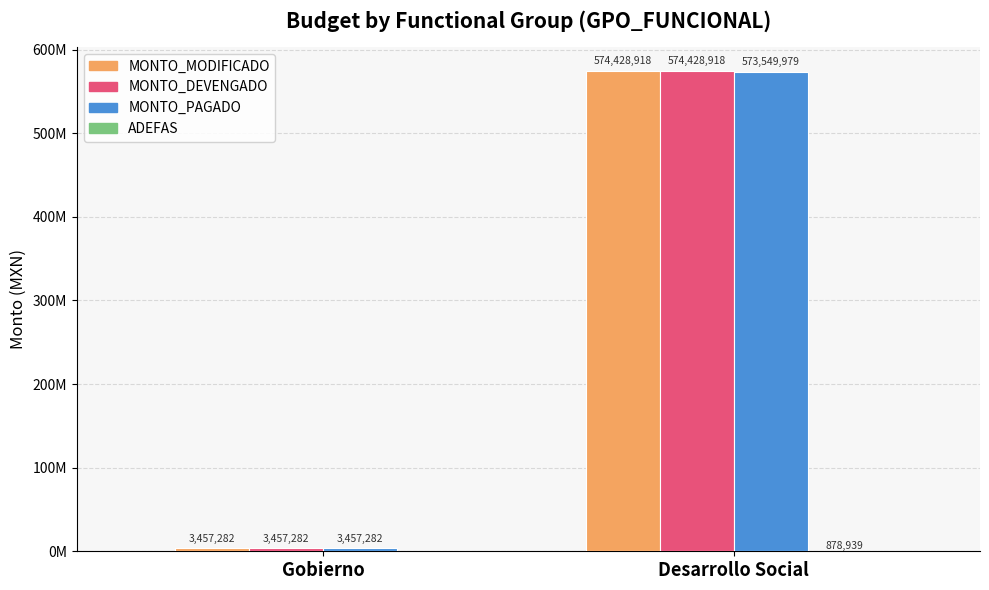

Reading right to left, transcribe all the data shown in this chart.

MONTO_MODIFICADO: 574428918	3457282
MONTO_DEVENGADO: 574428918	3457282
MONTO_PAGADO: 573549979	3457282
ADEFAS: 878939	0